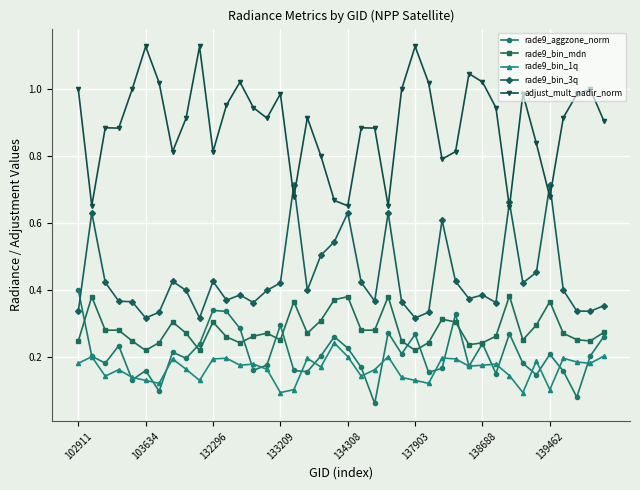

True or false: rade9_bin_1q and adjust_mult_nadir_norm cross at least once.

False